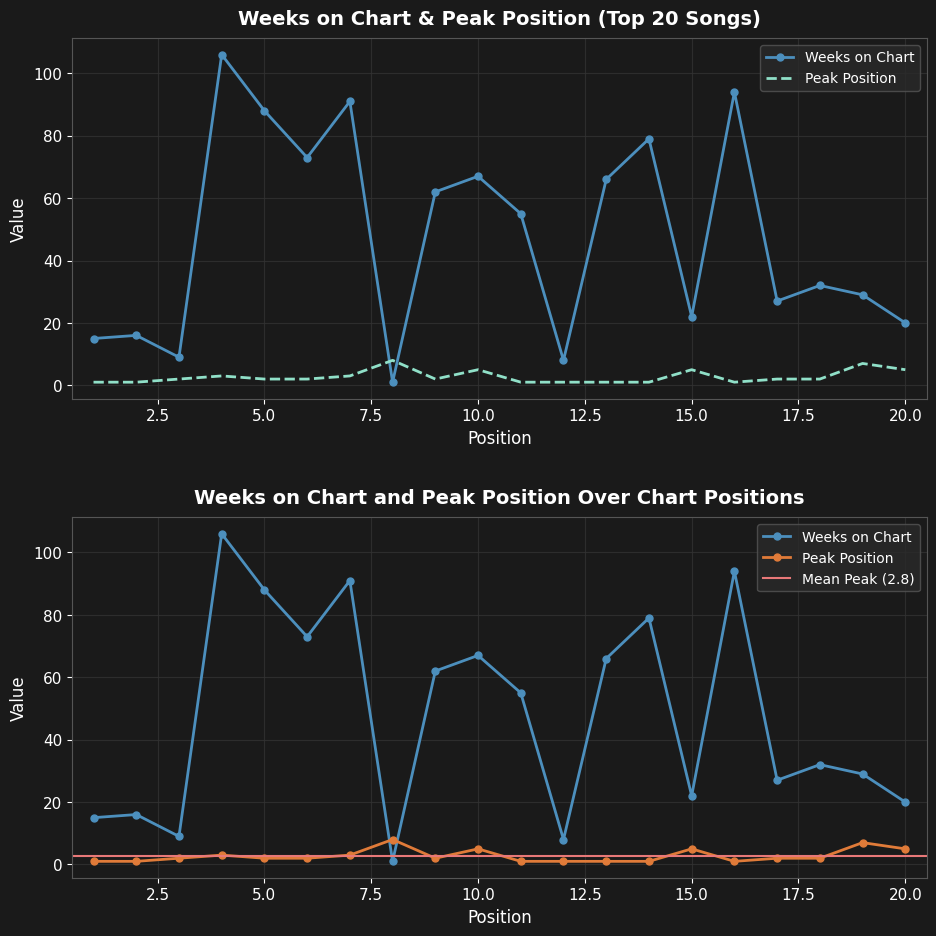

The value of Weeks on Chart at 19 is 29. True or false?

True